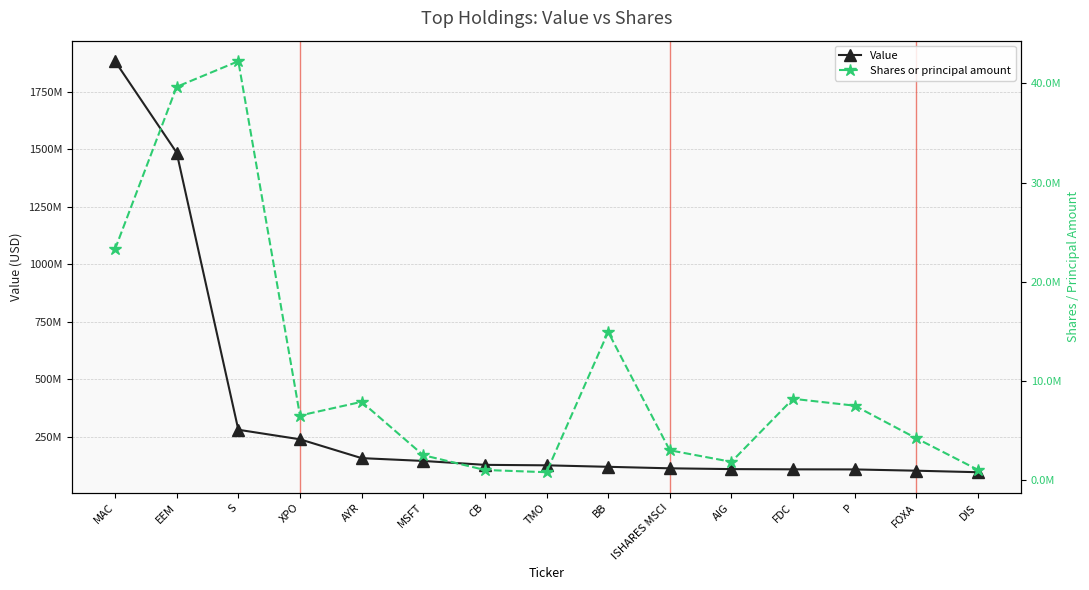

Which series has the largest total across all categories?

Value